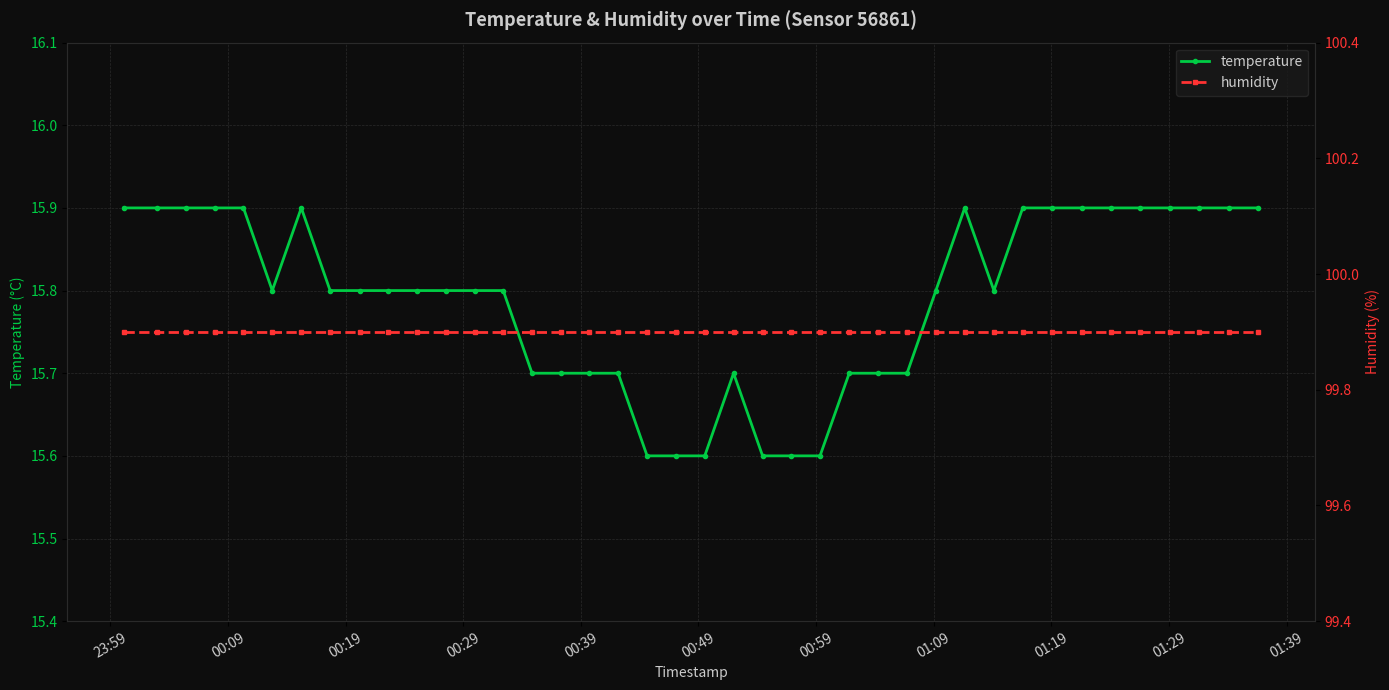

True or false: temperature and humidity intersect in this chart.

False